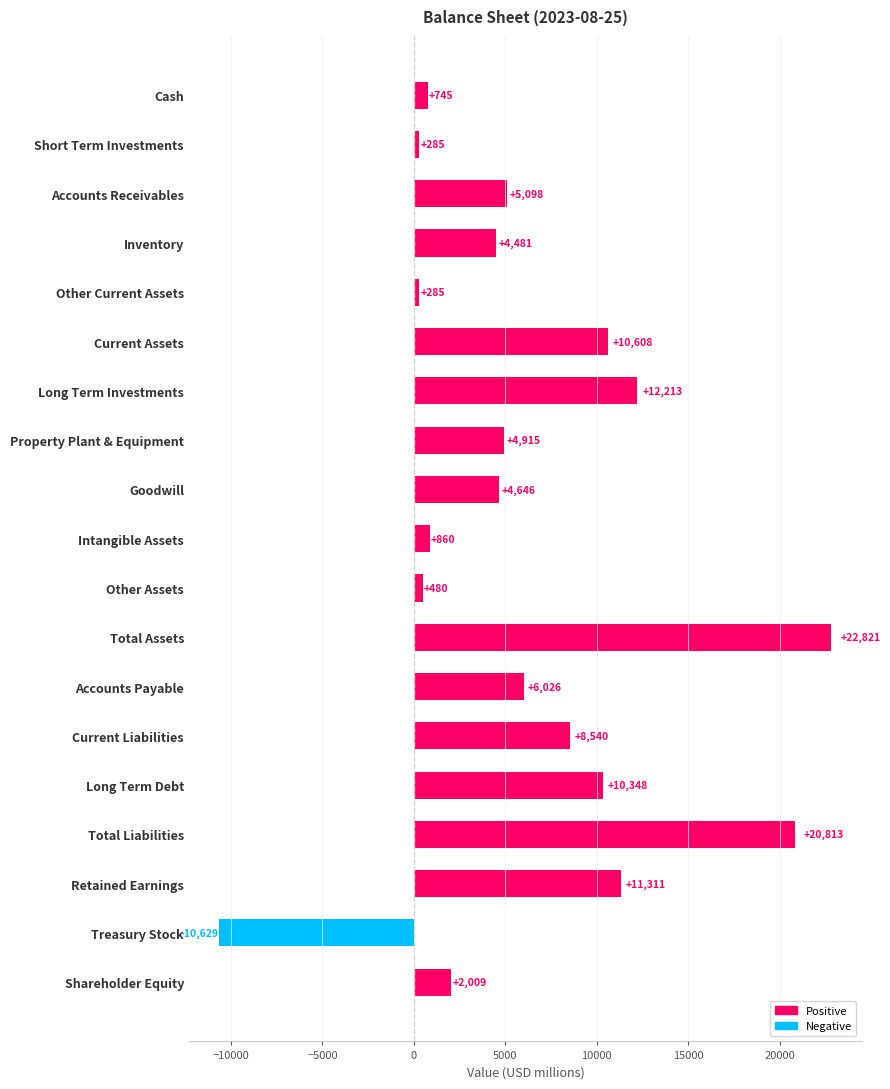

What is the approximate value at Current Liabilities?

8540.4